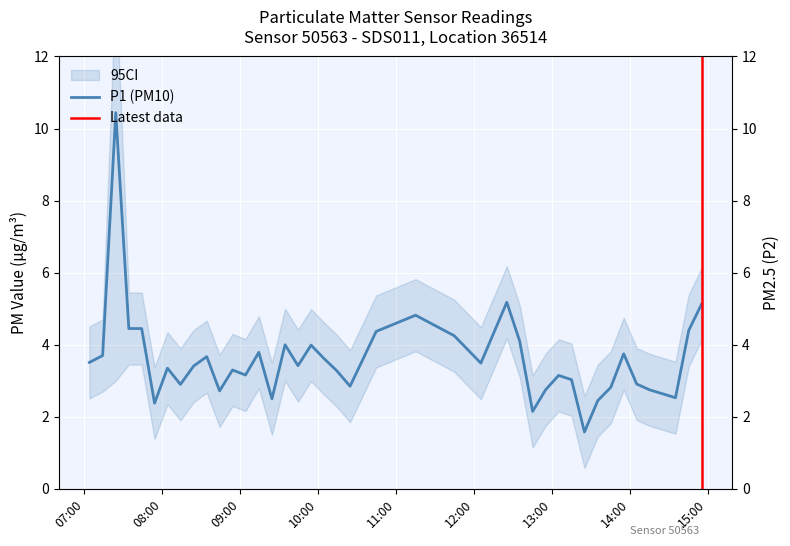

Which series has the largest range (max minus min)?

P1